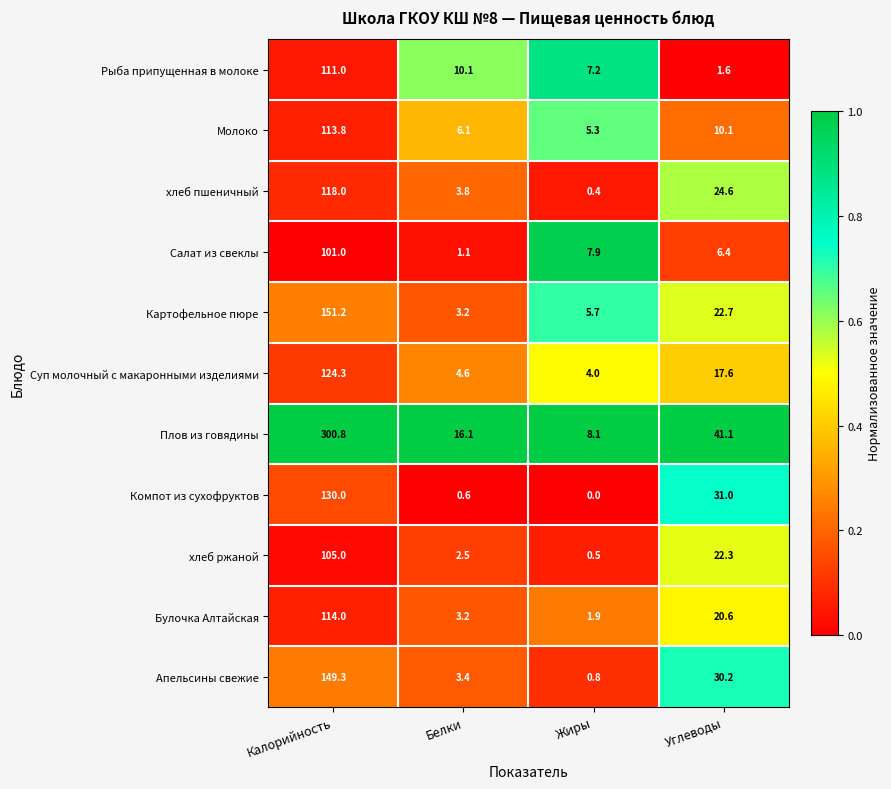

The value of Молоко at Калорийность is 55.5. True or false?

False